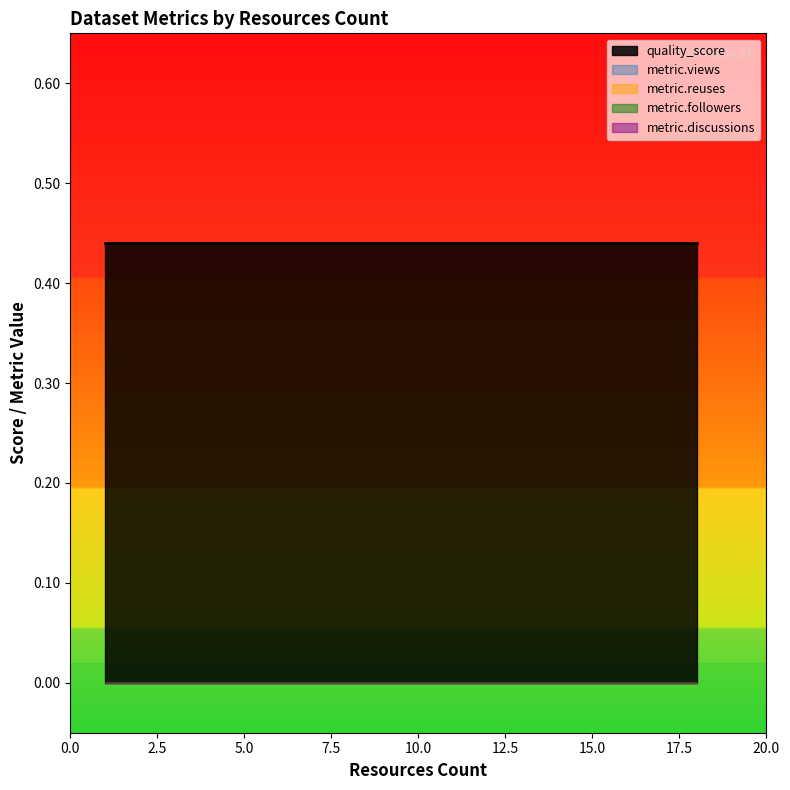

Rank the series by their maximum value, from highest to lowest.

quality_score, metric.views, metric.reuses, metric.followers, metric.discussions